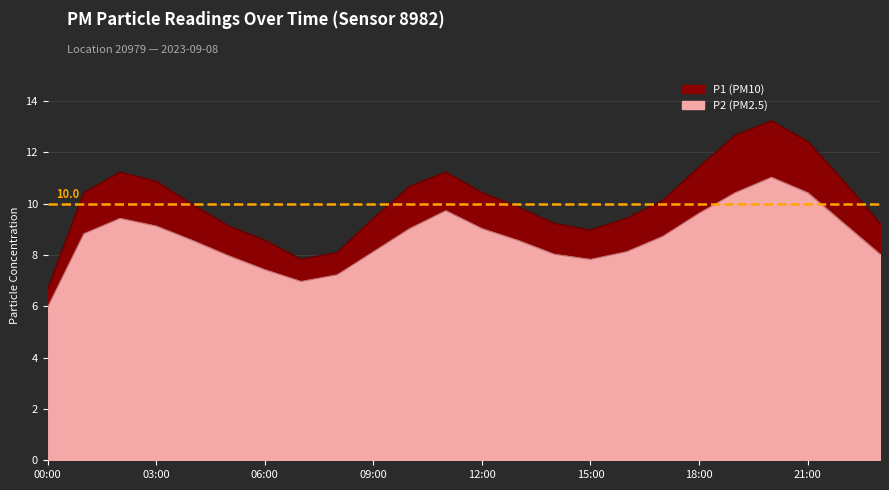

At which label does P1 first exceed 10?

01:00